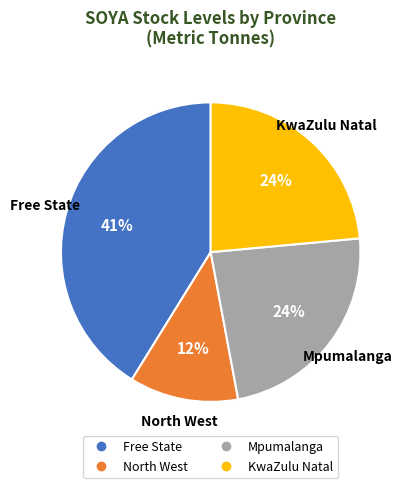

To the nearest percent, what is the average slice percentage?

25%